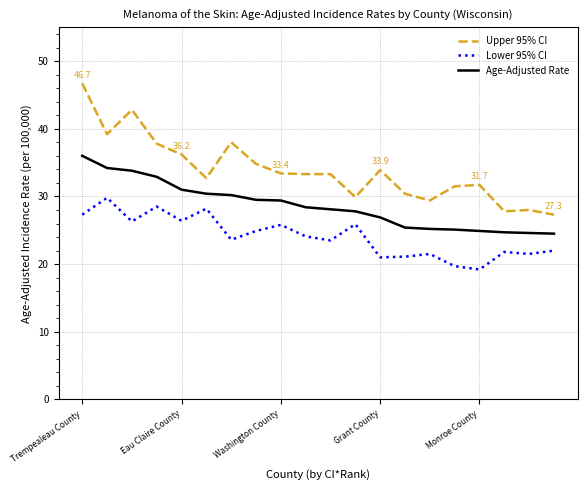

What is the minimum value shown in the chart?

19.2